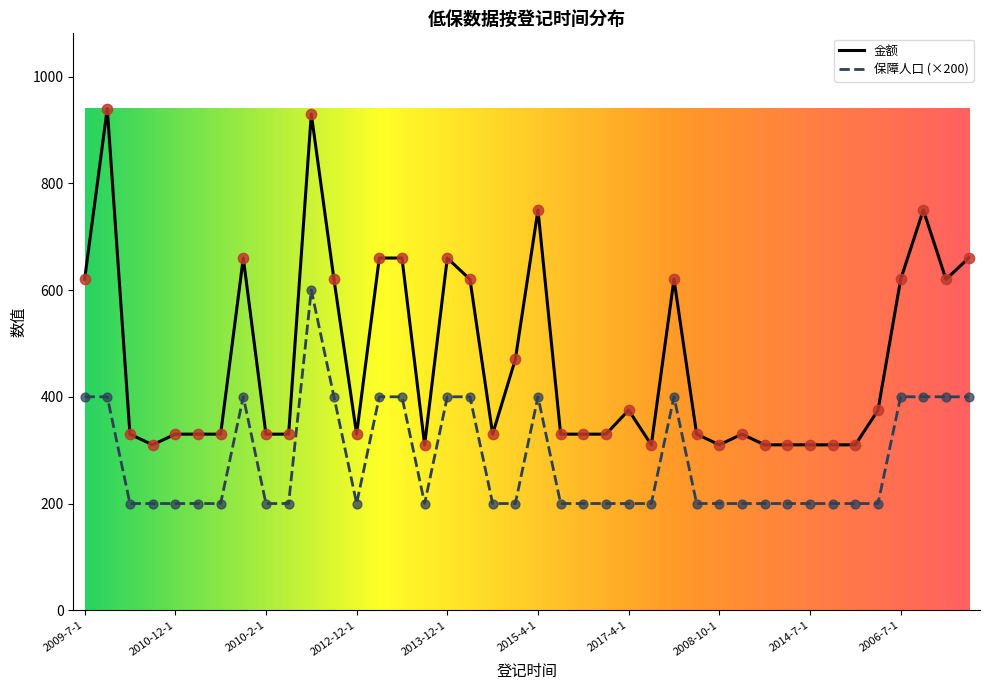

Which series has the largest total across all categories?

金额